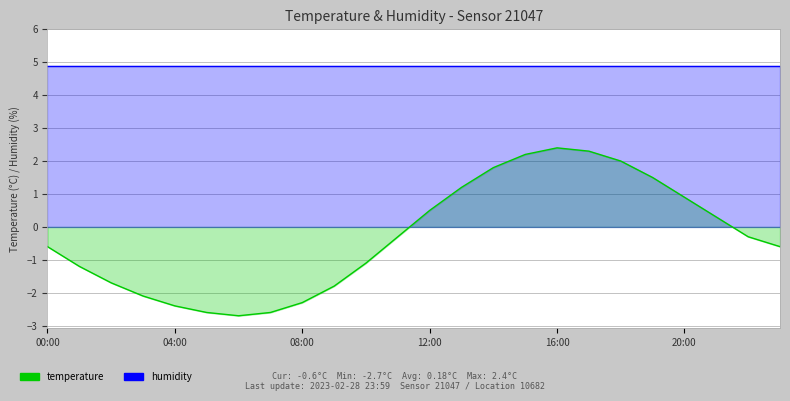

What is the difference between the values at 14:00 and 22:00?

2.1